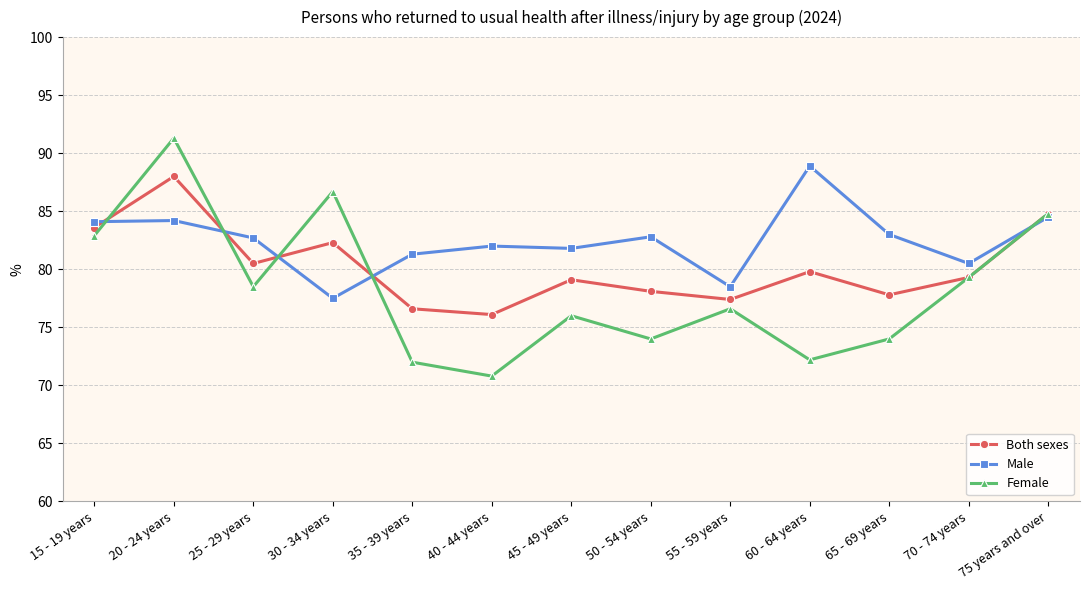

Between 50 - 54 years and 55 - 59 years, which series saw the biggest shift?

Male